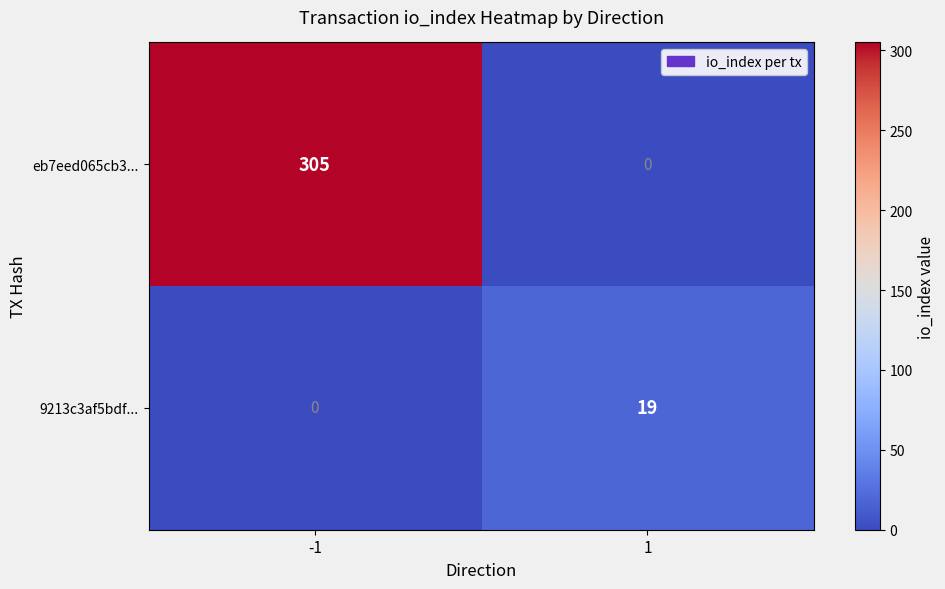

What is the spread (max minus min) of values at 1?

19